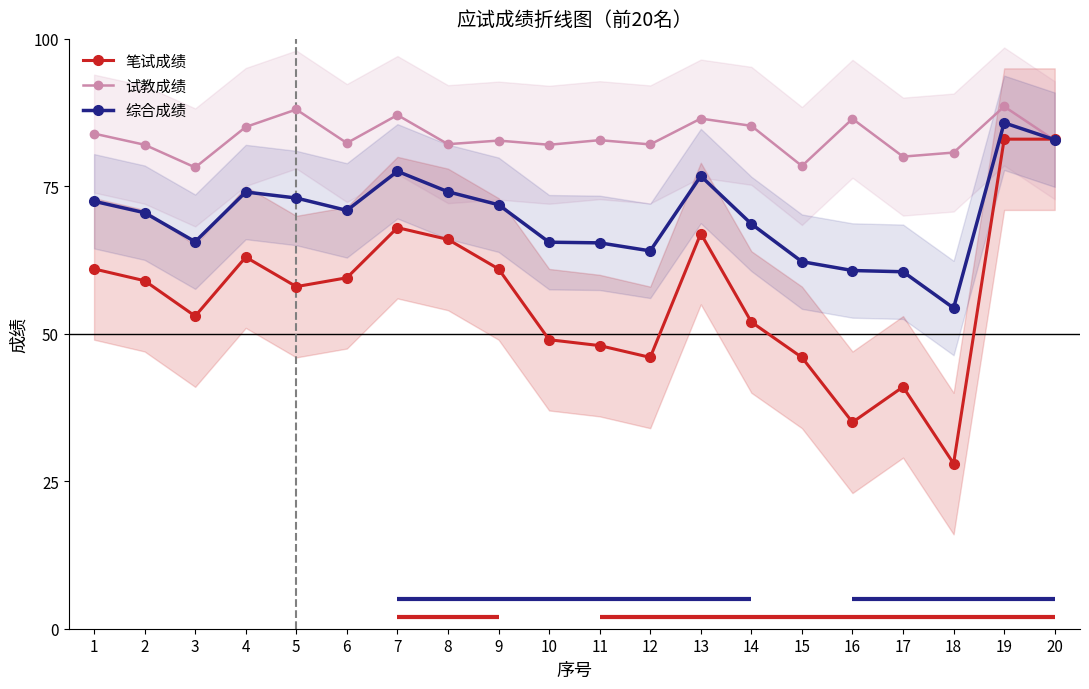

Reading left to right, extract all data points from this chart.

笔试成绩: 1=61.0	2=59.0	3=53.0	4=63.0	5=58.0	6=59.5	7=68.0	8=66.0	9=61.0	10=49.0	11=48.0	12=46.0	13=67.0	14=52.0	15=46.0	16=35.0	17=41.0	18=28.0	19=83.0	20=83.0
试教成绩: 1=83.9	2=82.0	3=78.2	4=85.1	5=88.0	6=82.3	7=87.1	8=82.2	9=82.8	10=82.0	11=82.8	12=82.1	13=86.5	14=85.3	15=78.5	16=86.5	17=80.0	18=80.7	19=88.5	20=82.8
综合成绩: 1=72.5	2=70.5	3=65.6	4=74.0	5=73.0	6=70.9	7=77.5	8=74.1	9=71.9	10=65.5	11=65.4	12=64.1	13=76.8	14=68.6	15=62.2	16=60.7	17=60.5	18=54.4	19=85.8	20=82.9